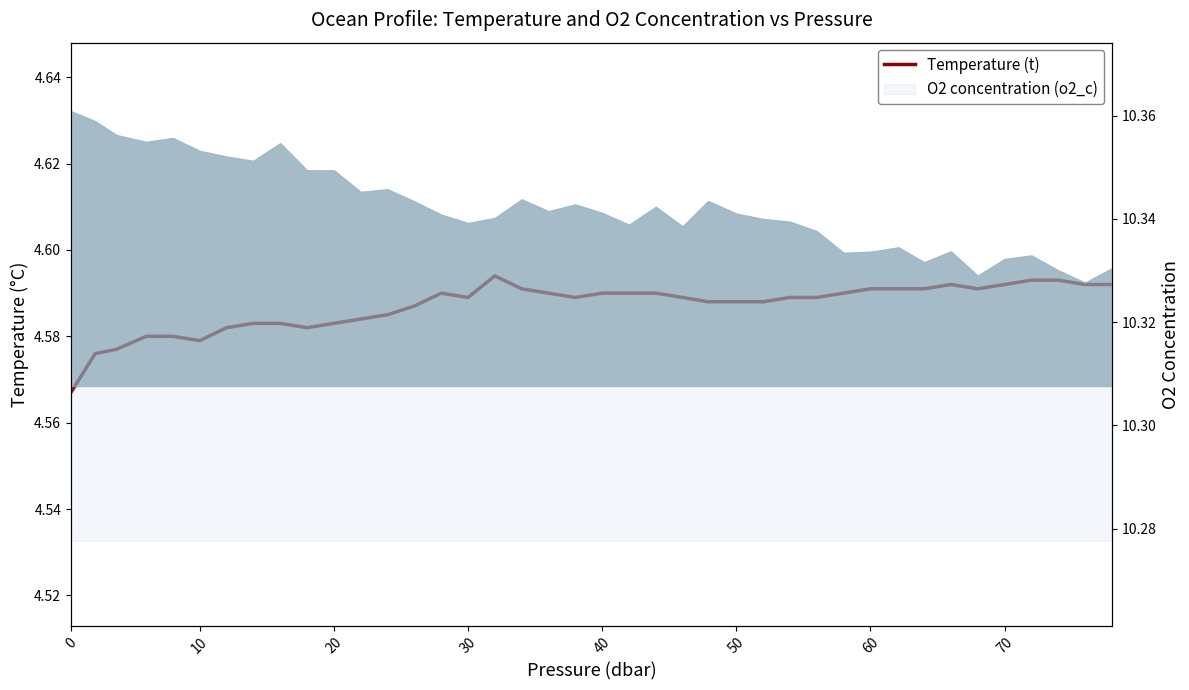

Is it true that the value at 23 is 4.6?

True